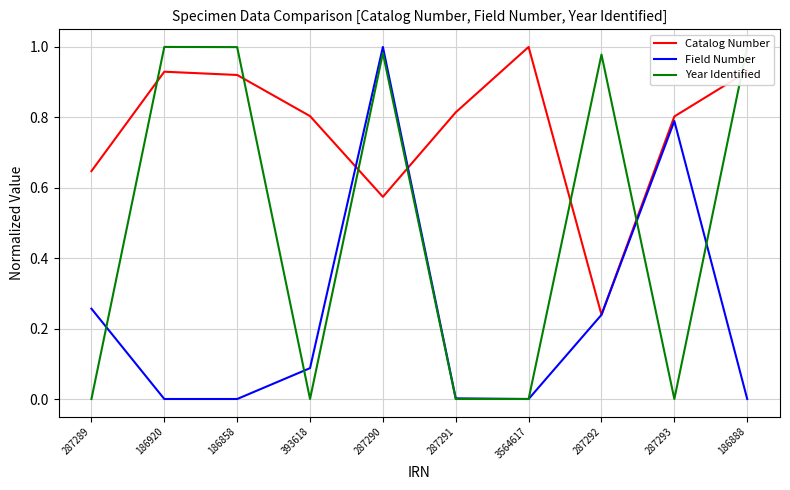

List the series in order of their overall mean, lowest first.

Field Number, Year Identified, Catalog Number